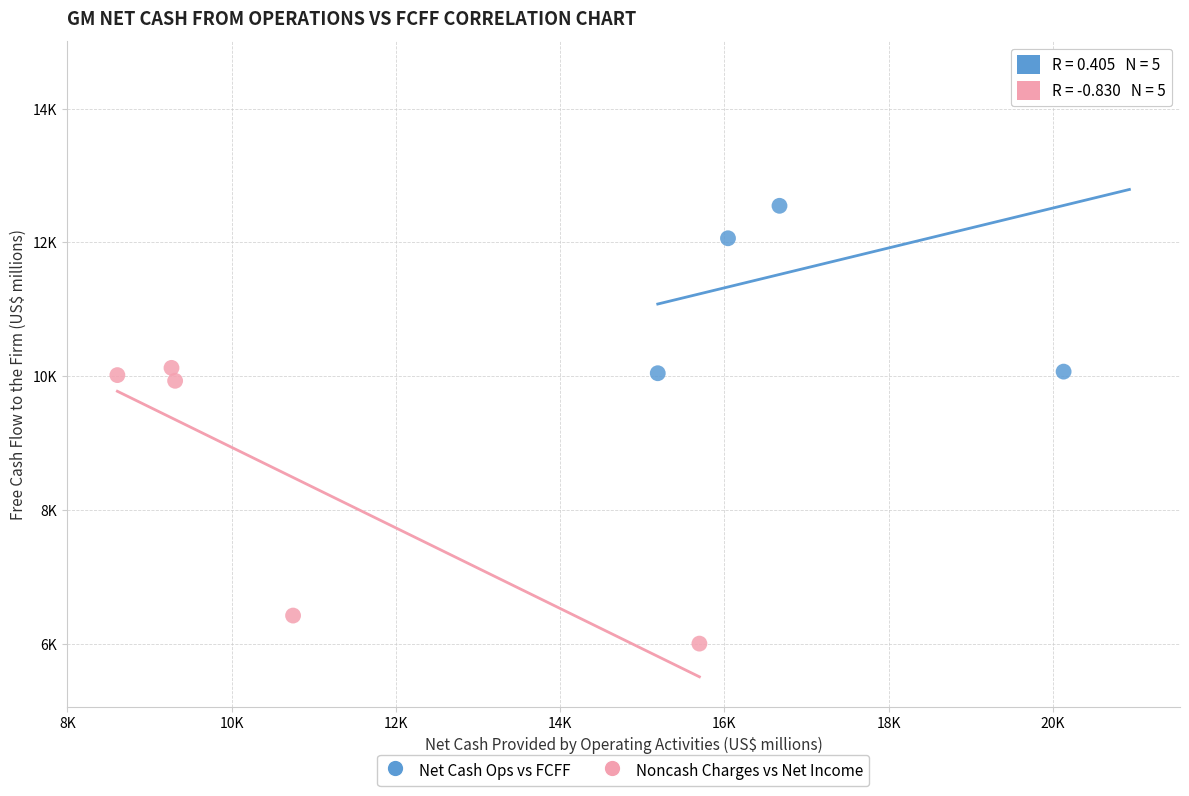

What are all the series names shown in the legend?

Net Cash Ops vs FCFF, Noncash Charges vs Net Income